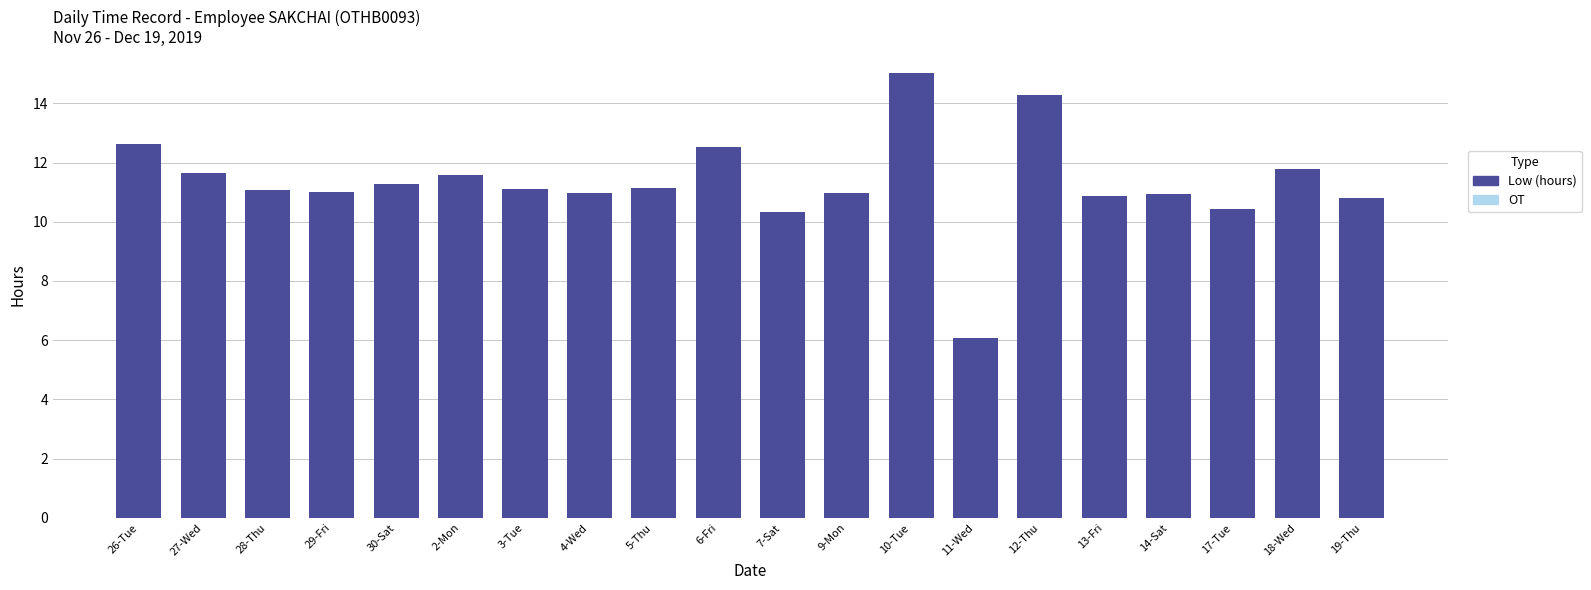

What is the label of the 3rd bar from the left?

28-Thu